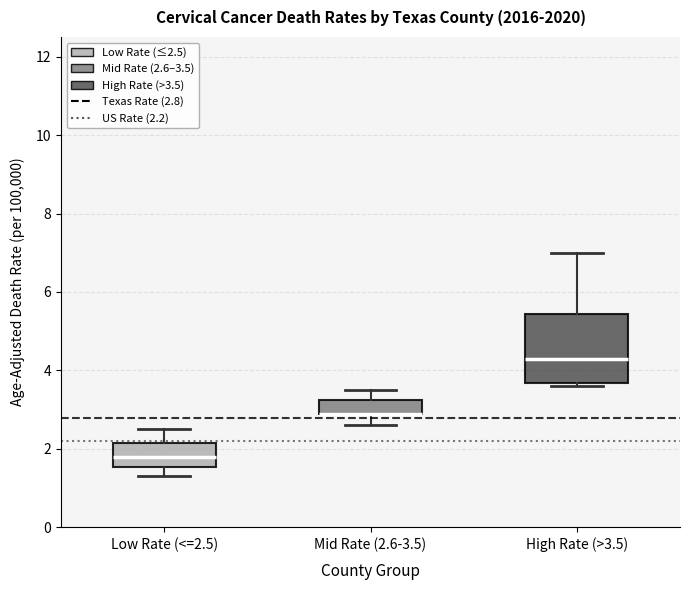

Where is the lower edge of the box for High Rate (>3.5) on the y-axis? The values are not printed on the chart, so give them approximately, as read against the axis.

3.6